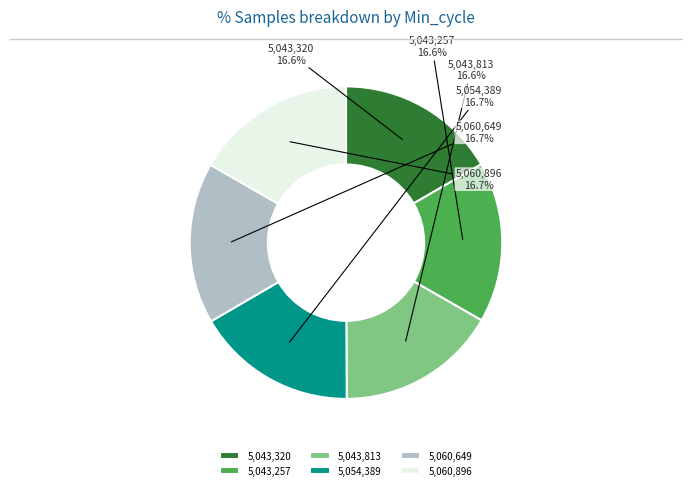

Approximately how many times larger is the value at 5,060,896 compared to 5,054,389?

1.0